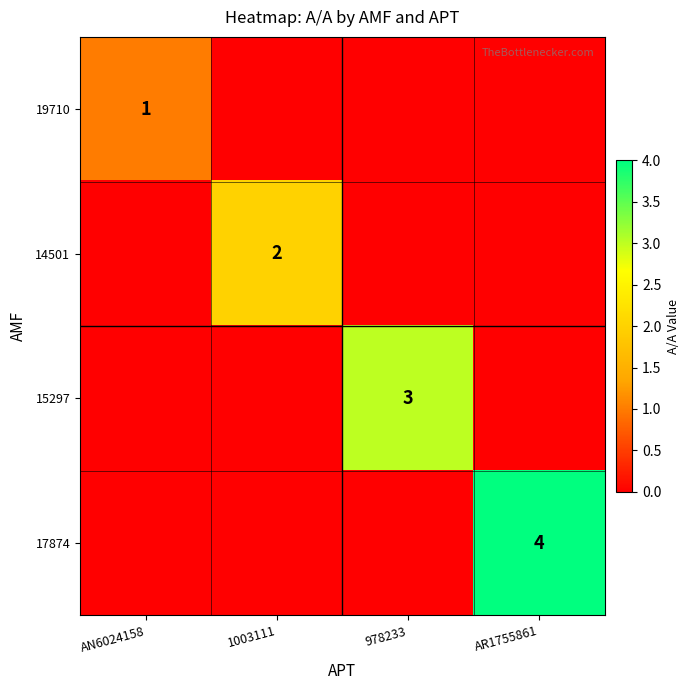

What is the difference between the highest and lowest values at 978233?

3